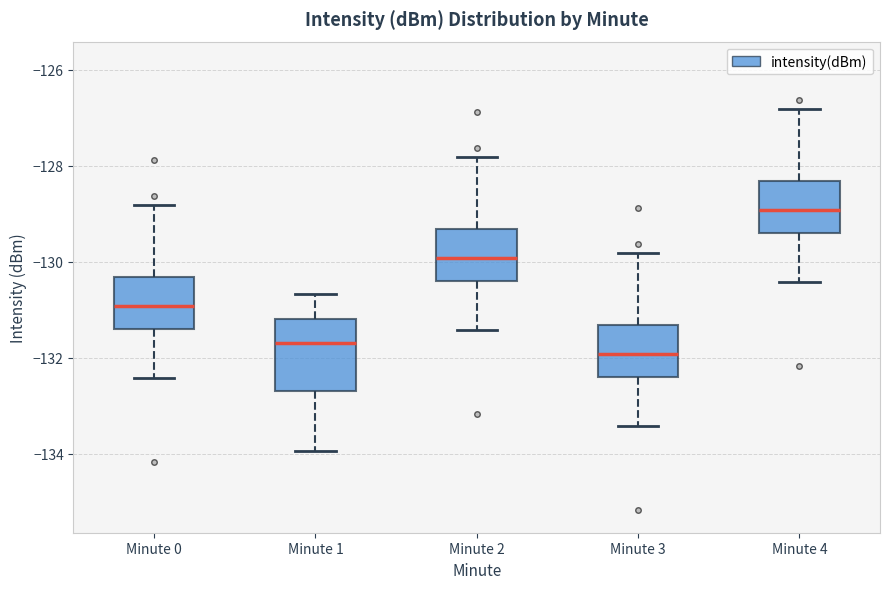

Reading left to right, read every box against the y-axis: the position of its median line, the range the box covers, and the ends of its whiskers. The values are not printed on the chart, so give them approximately, as read against the axis.

Minute 0: median -131.0, box -131.4 to -130.4, whiskers -132.4 to -128.8
Minute 1: median -131.6, box -132.6 to -131.2, whiskers -134.0 to -130.6
Minute 2: median -130.0, box -130.4 to -129.4, whiskers -131.4 to -127.8
Minute 3: median -132.0, box -132.4 to -131.4, whiskers -133.4 to -129.8
Minute 4: median -129.0, box -129.4 to -128.4, whiskers -130.4 to -126.8